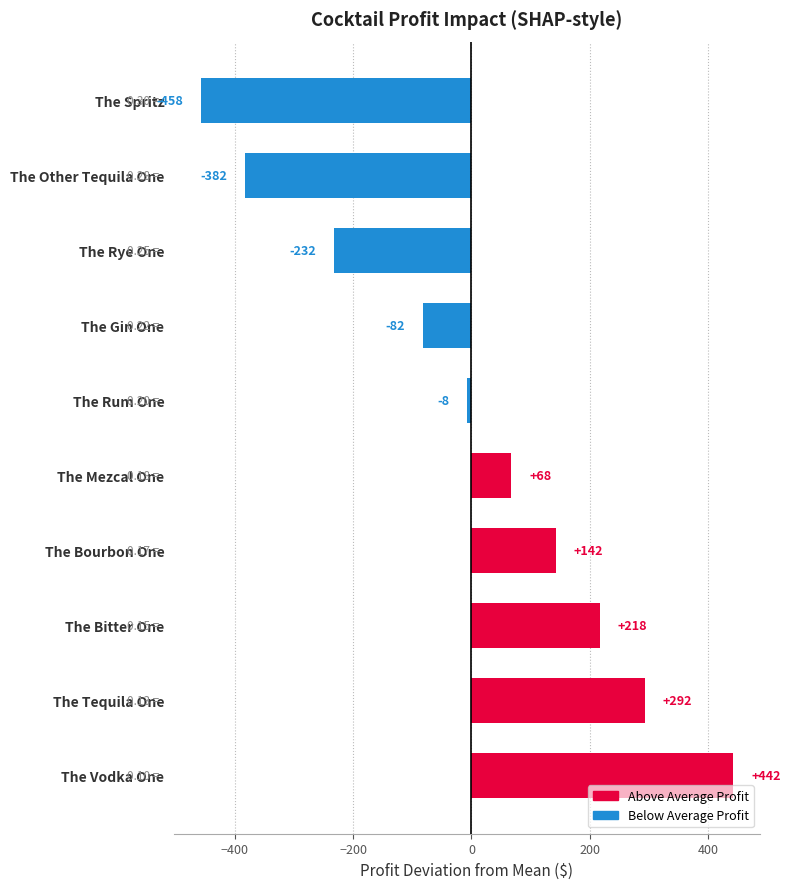

How many series are shown in this chart?

1